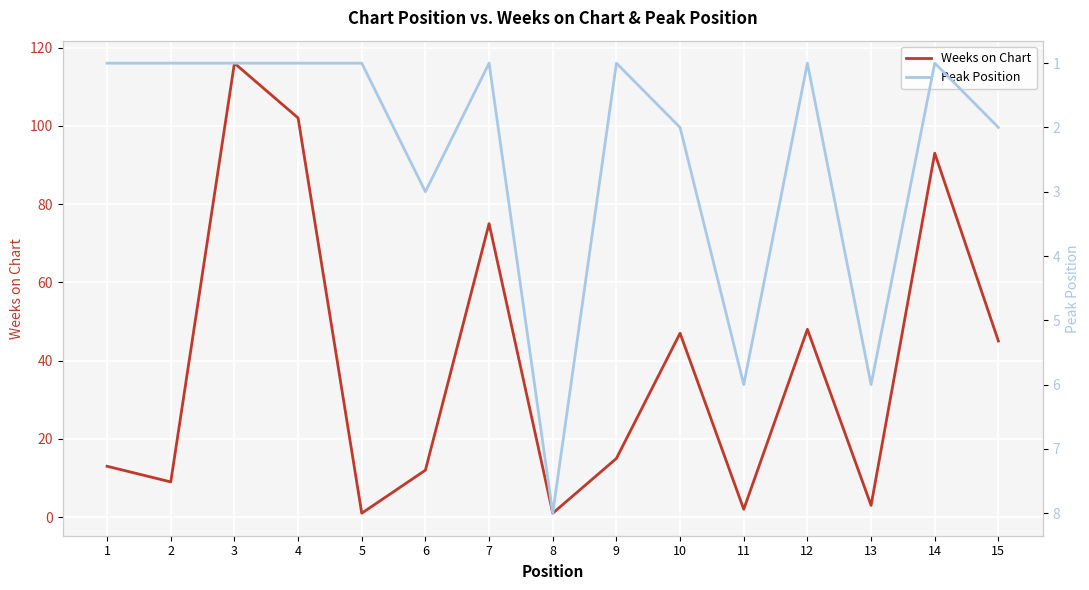

At which label is Peak Position closest to 4?

6